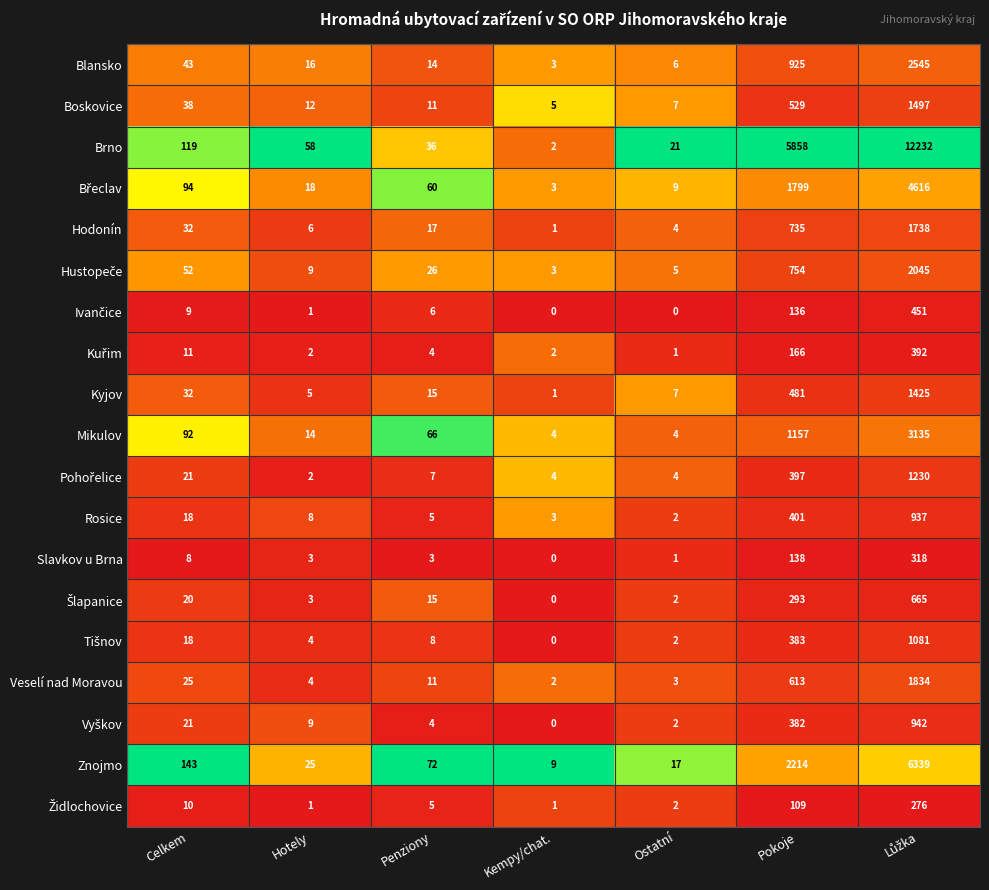

At which label is Boskovice closest to 751?

Pokoje